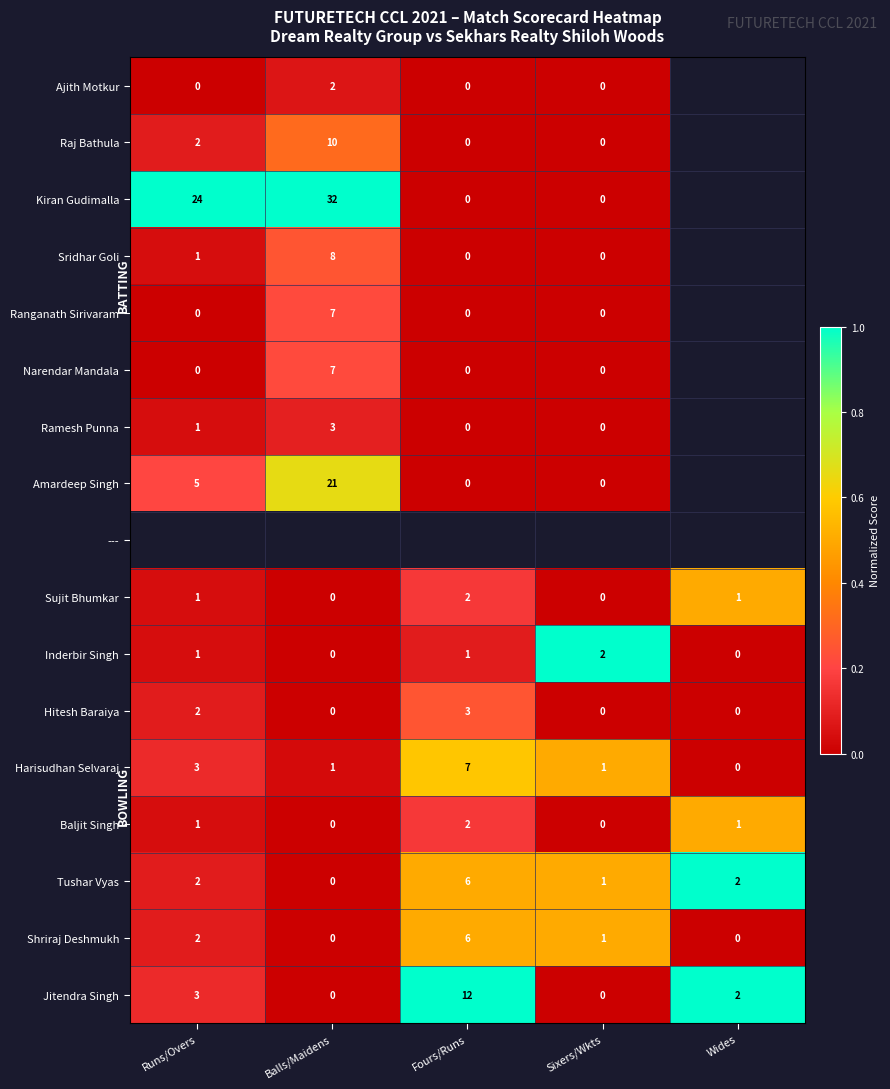

What is the difference between the maximum and minimum values in the Hitesh Baraiya series?

3